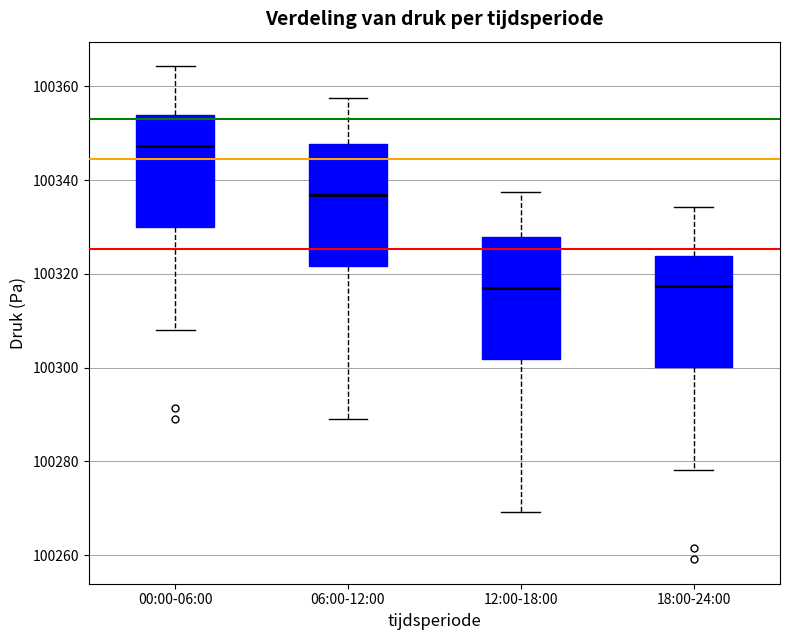

Where is the lower edge of the box for 18:00-24:00 on the y-axis? The values are not printed on the chart, so give them approximately, as read against the axis.

100300